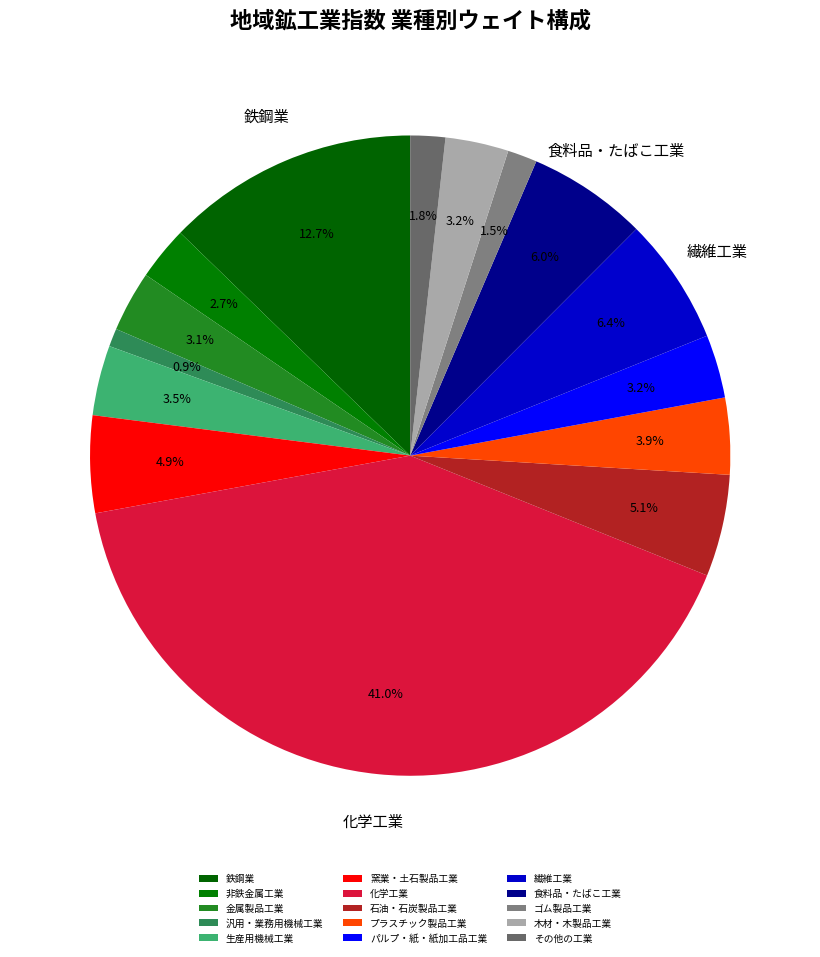

To the nearest percent, what is the average slice percentage?

7%